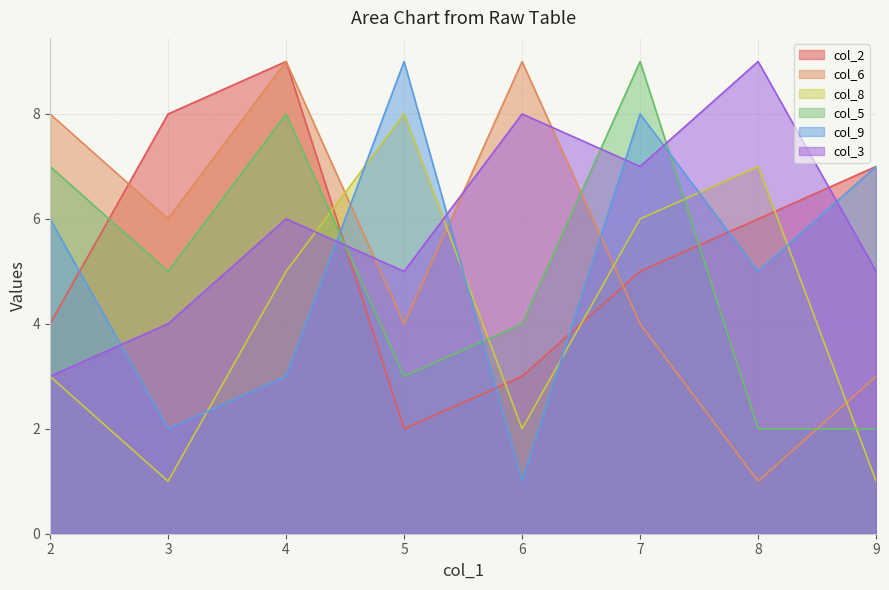

What is the sum of the col_8 values at 6 and 4?

7